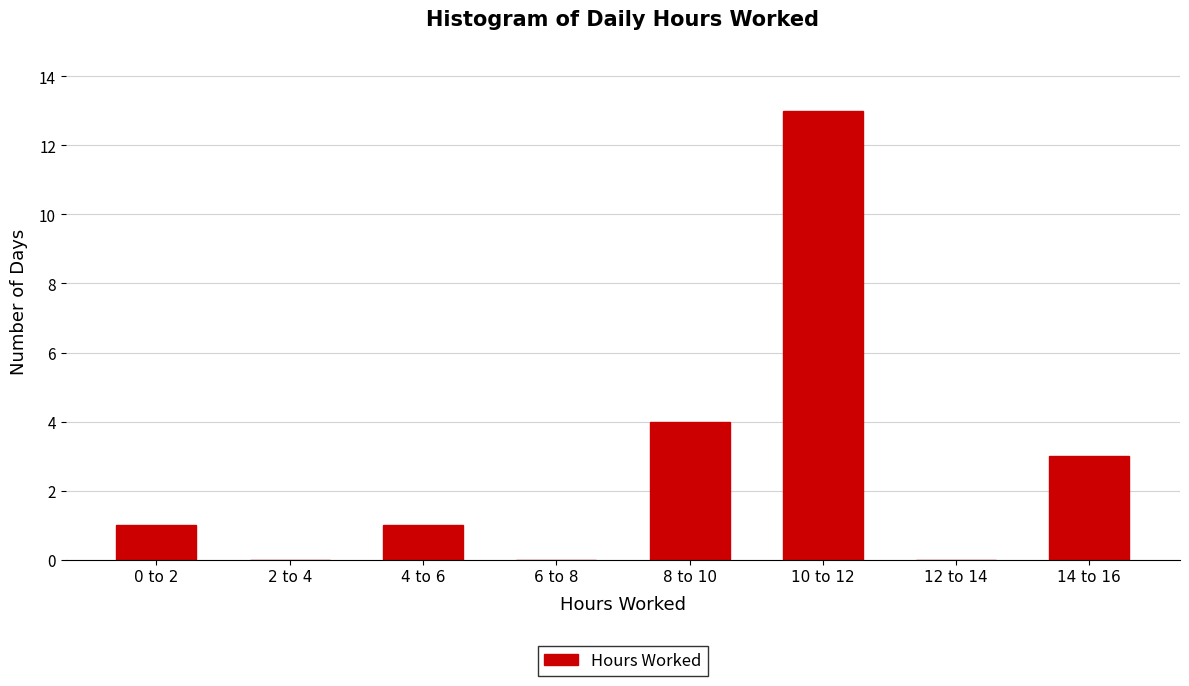

Reading left to right, transcribe all the data shown in this chart.

0 to 2=1	2 to 4=0	4 to 6=1	6 to 8=0	8 to 10=4	10 to 12=13	12 to 14=0	14 to 16=3